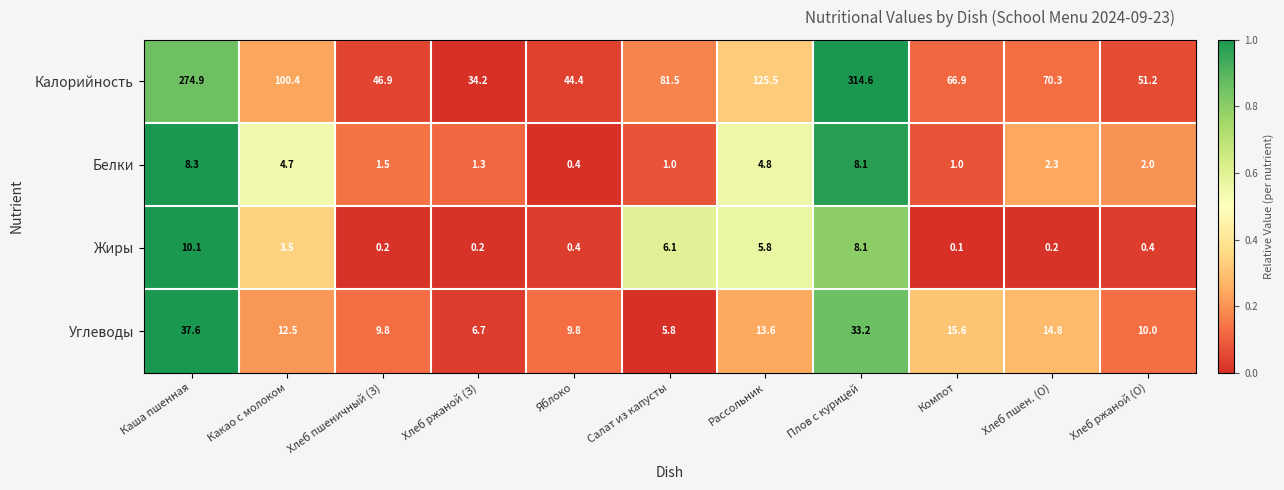

Is it true that Жиры equals 2.1 at Рассольник?

False